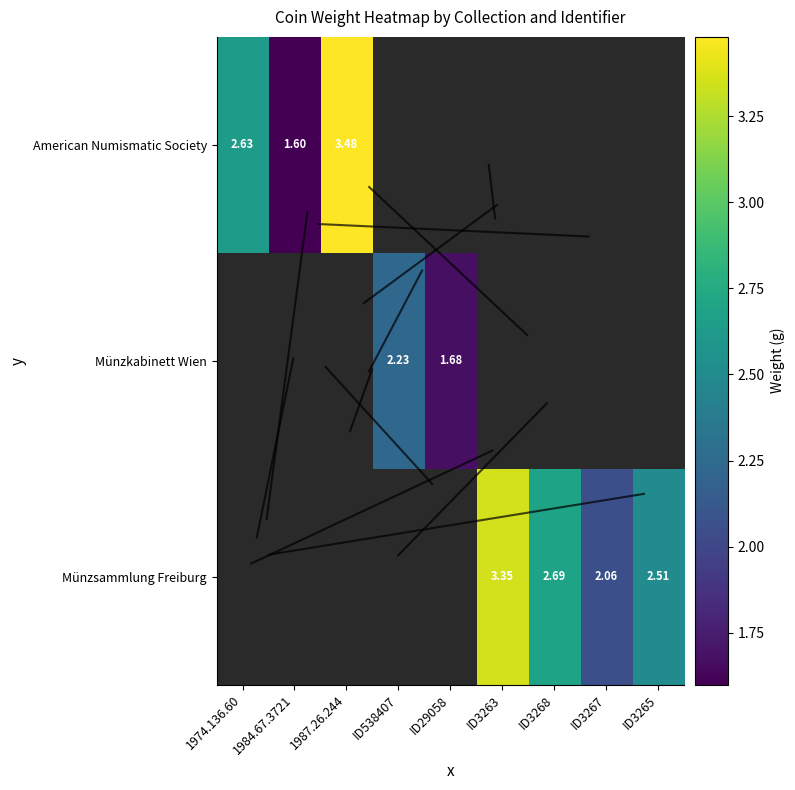

At how many categories does at least one series exceed 2?

7